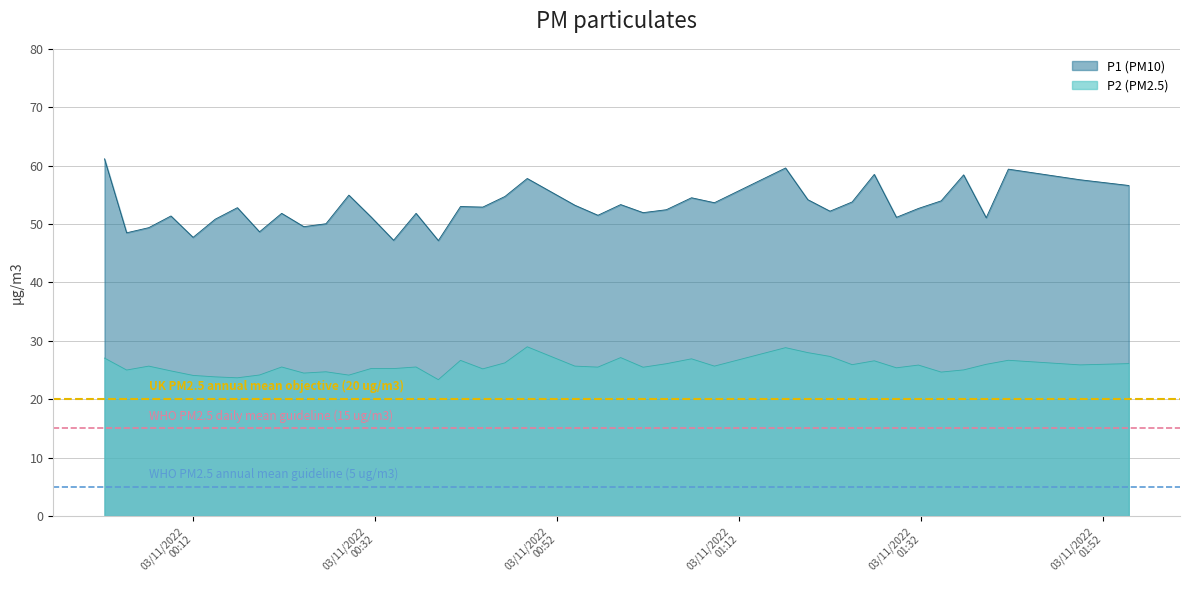

Is it true that P1 (PM10) equals 81.2 at 2022-11-03T01:24:25?

False